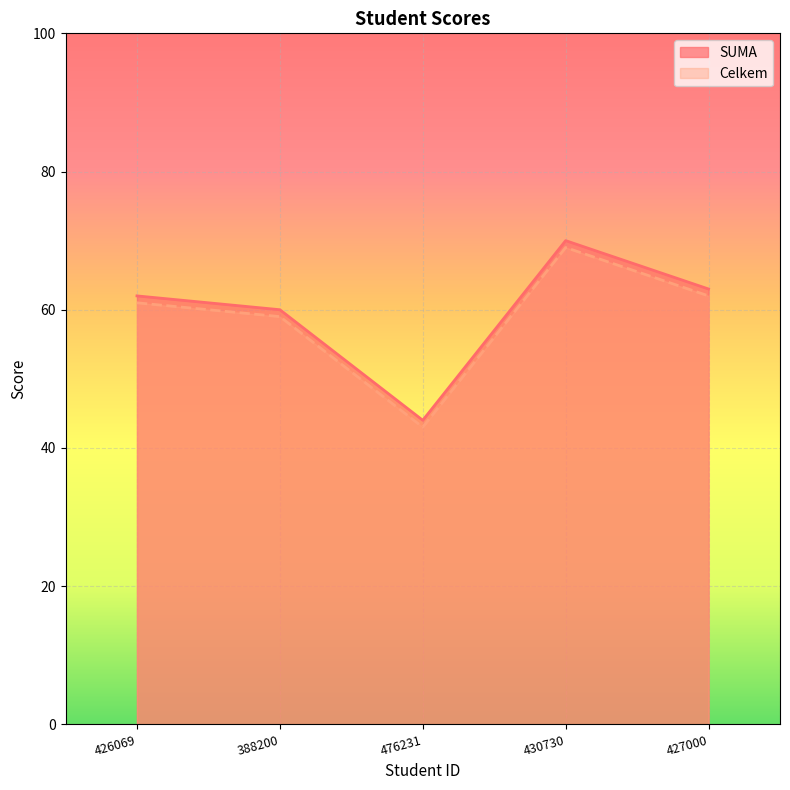

Which category has the highest value in the Celkem series?

430730